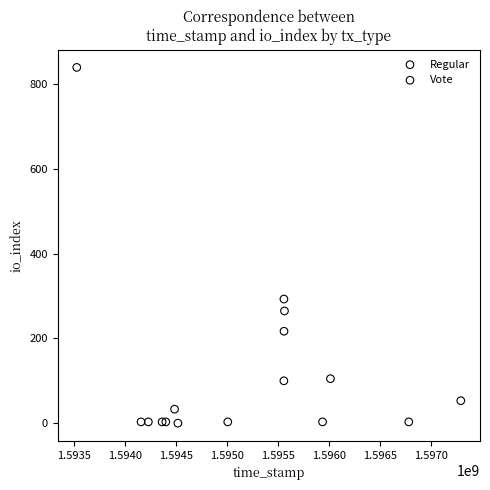

Which series contains the highest Y value?

Vote